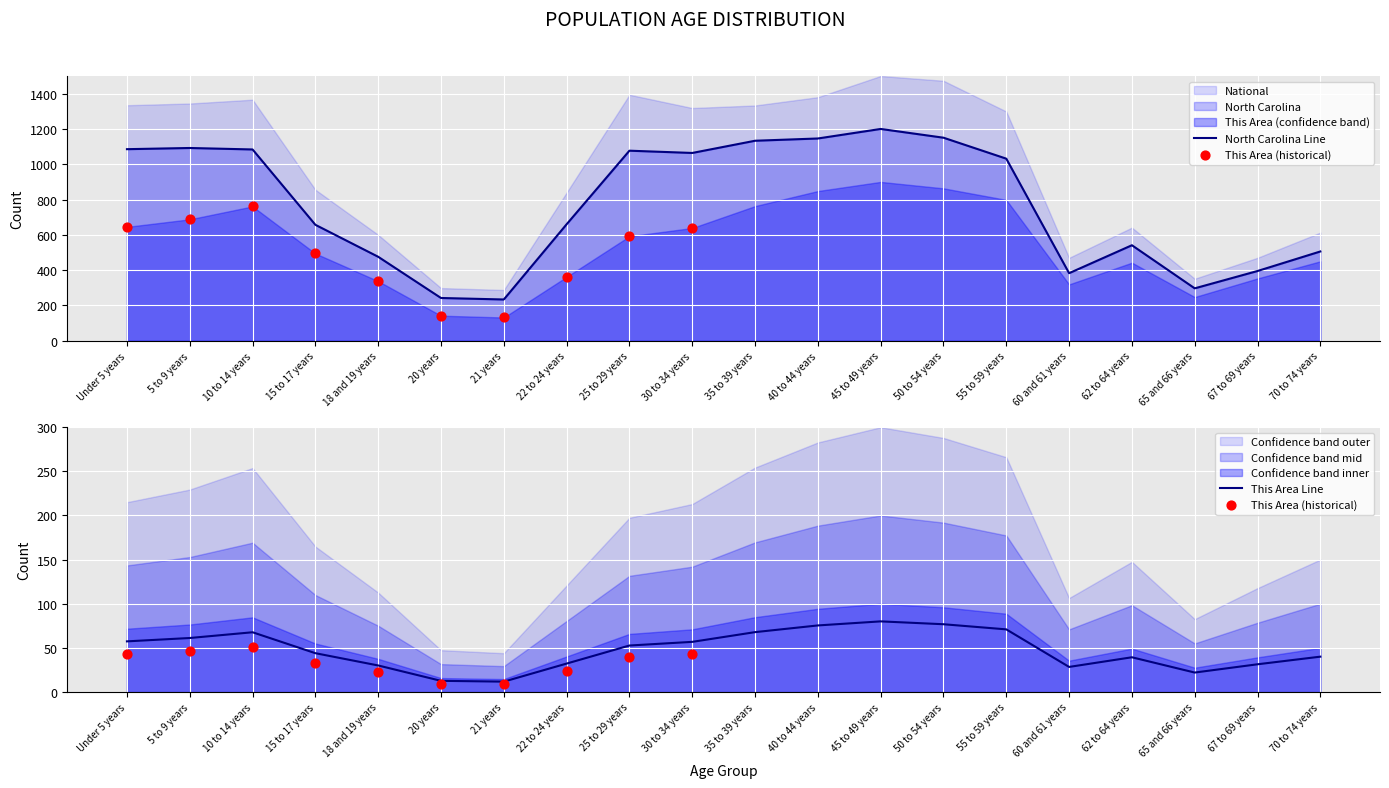

Which series has the largest total across all categories?

North Carolina